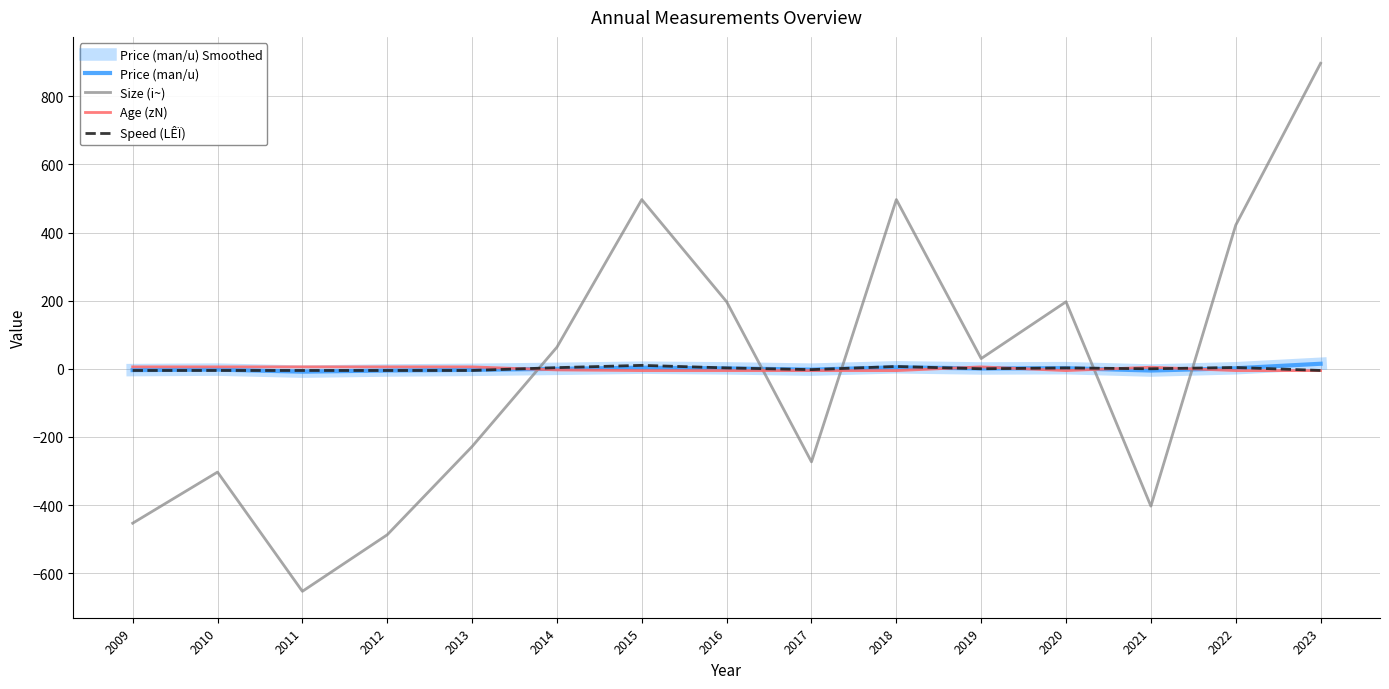

Does the chart display data point markers on the line(s)?

No